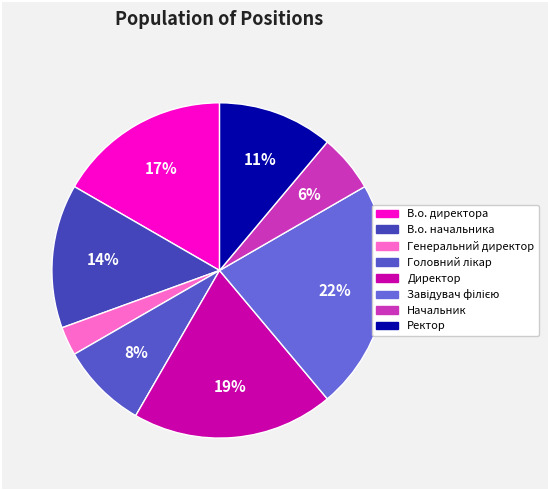

What is the smallest slice in the pie chart?

Генеральний директор